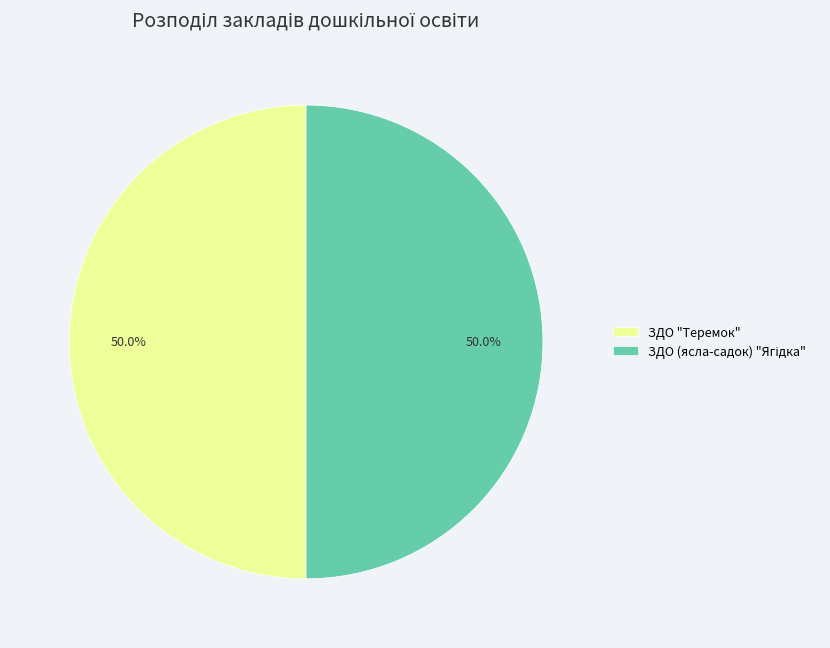

What percentage is NOT represented by ЗДО "Теремок"?

50.0%